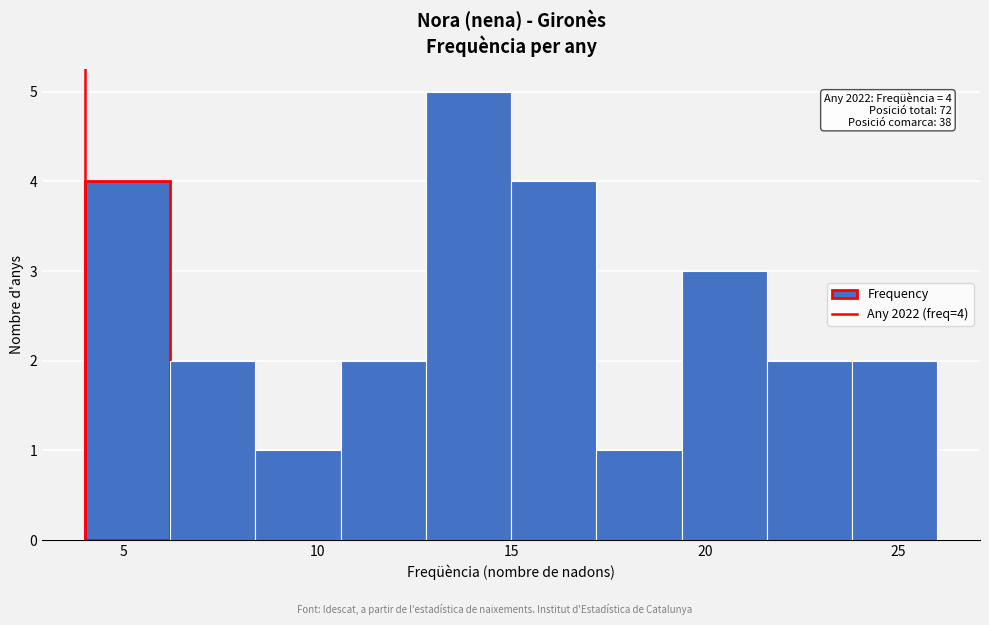

Over which range of the x-axis is the bar tallest?

12.8 to 15.0